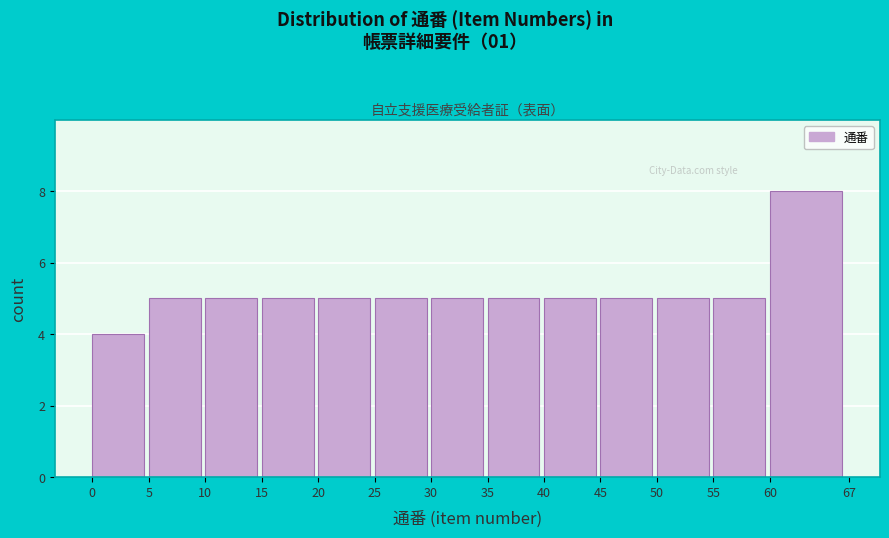

Reading left to right, list every bar in this chart as the range it spans on the x-axis followed by its height. The values are not printed on the chart, so give them approximately, as read against the axis.

0 to 5: 4
5 to 10: 5
10 to 15: 5
15 to 20: 5
20 to 25: 5
25 to 30: 5
30 to 35: 5
35 to 40: 5
40 to 45: 5
45 to 50: 5
50 to 55: 5
55 to 60: 5
60 to 67: 8